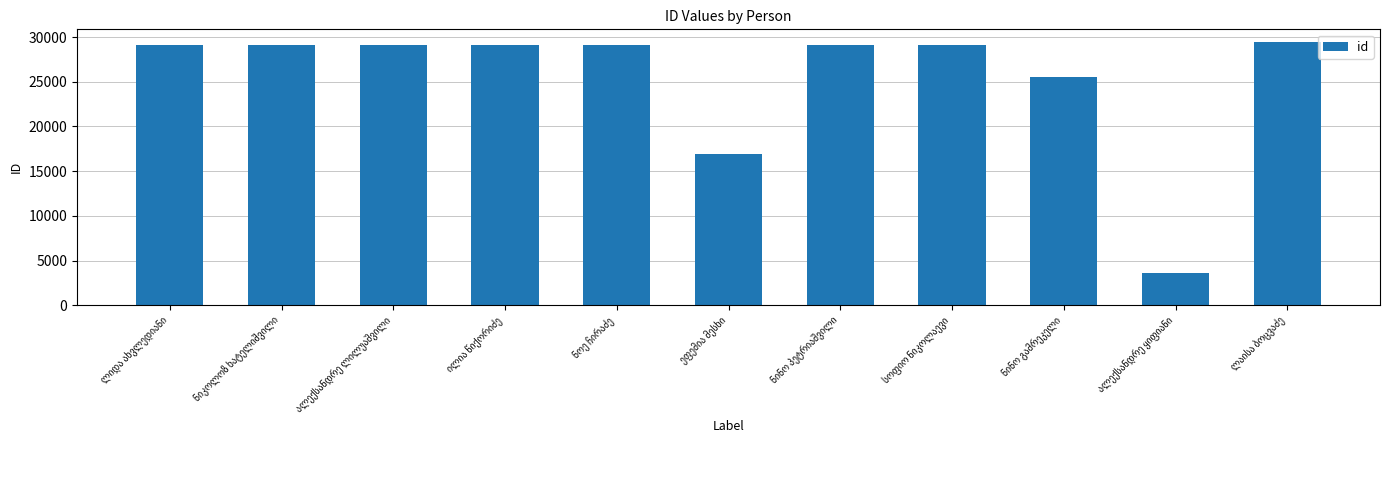

What is the maximum value shown in the chart?

29392